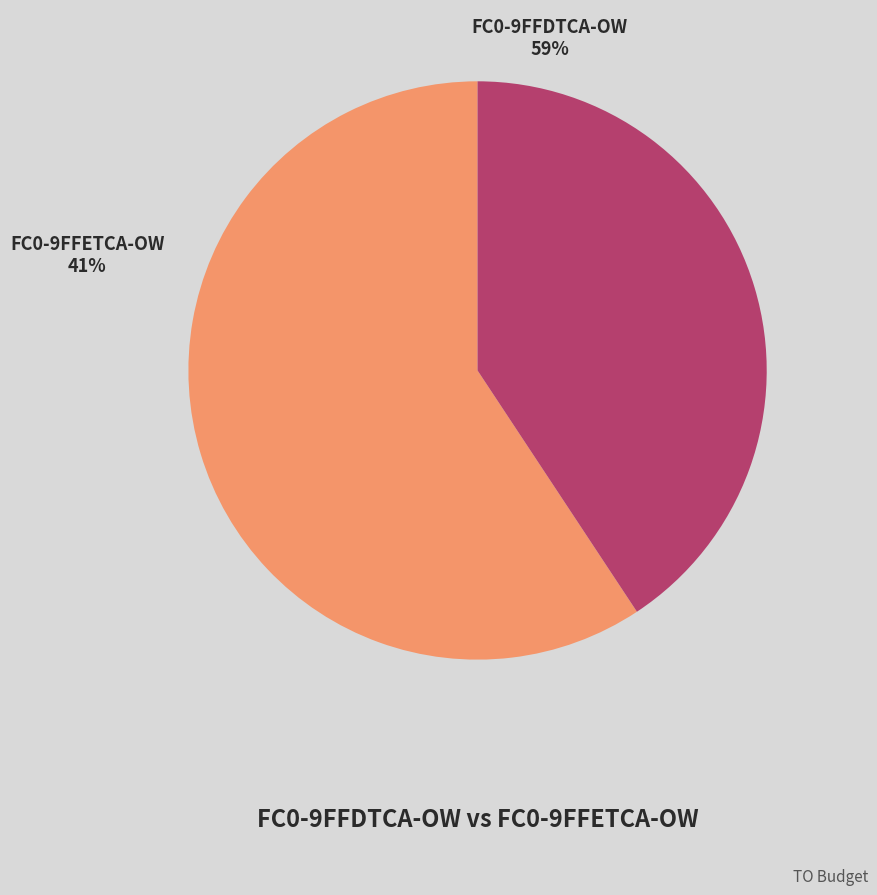

Which has a higher value, FC0-9FFDTCA-OW or FC0-9FFETCA-OW?

FC0-9FFDTCA-OW